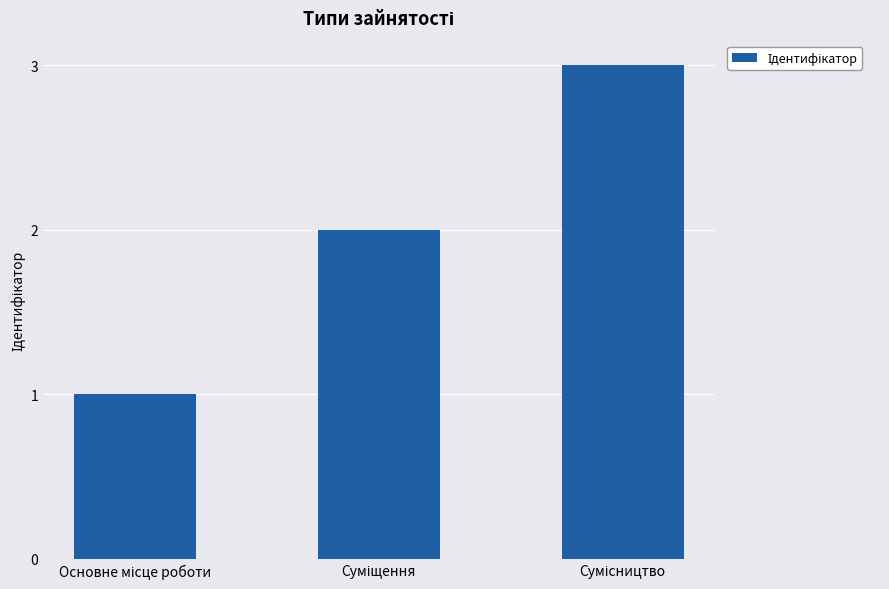

What is the sum of all values?

6